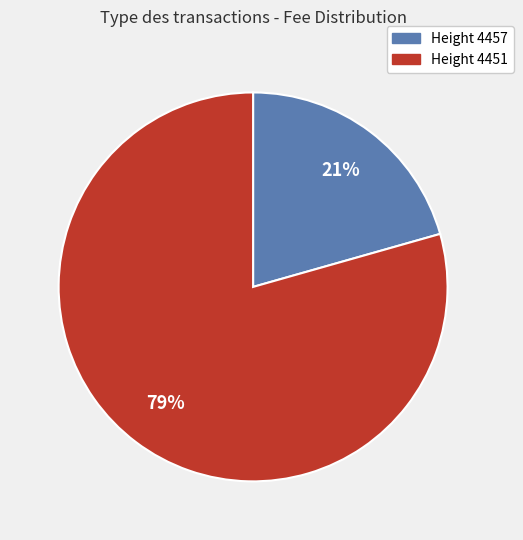

To the nearest percent, what is the average slice percentage?

50%